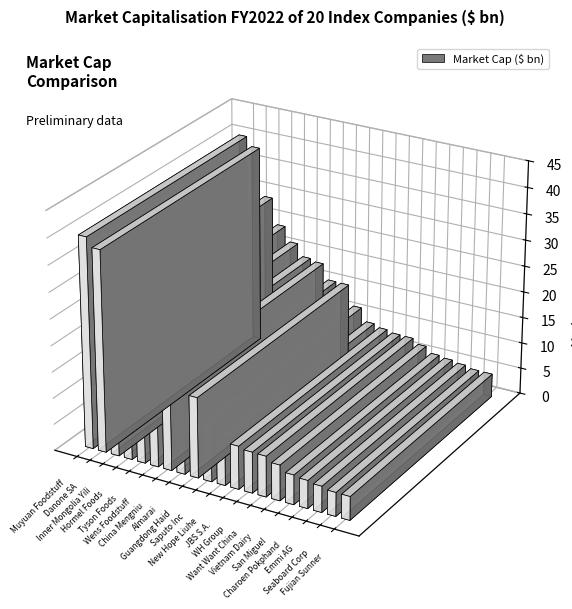

Count the number of data series in this chart.

1